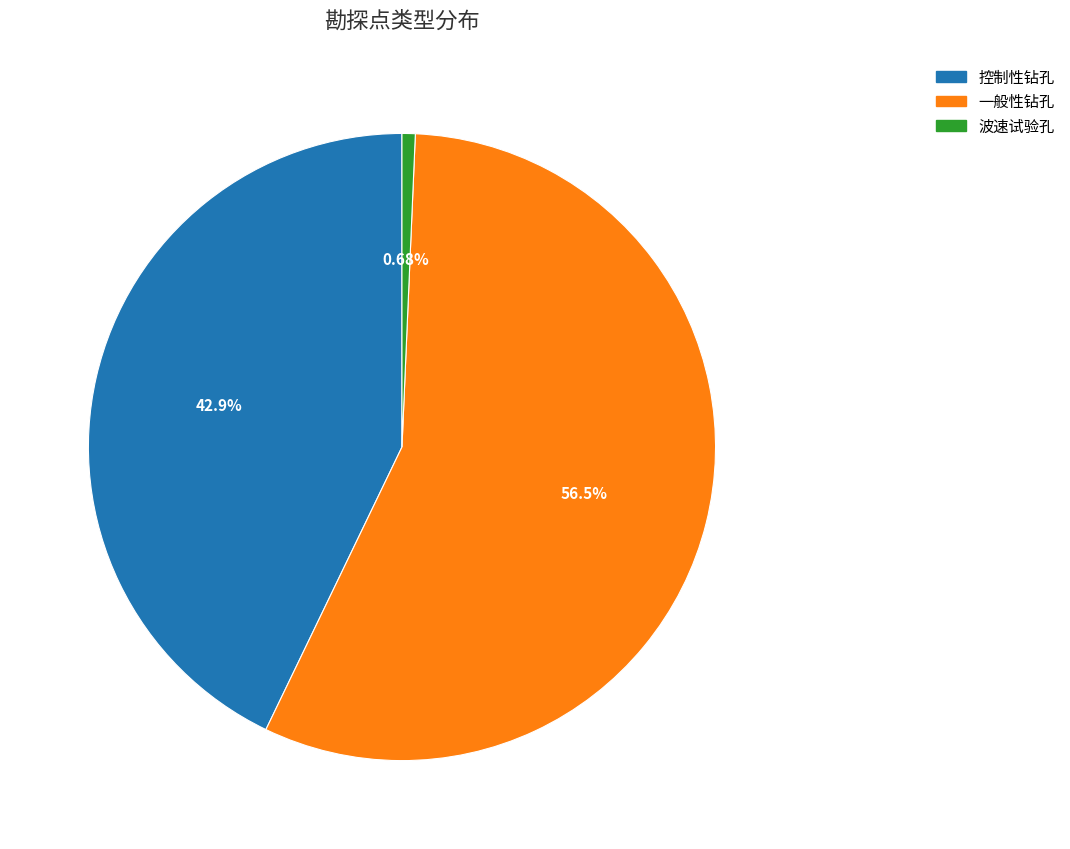

Which category accounts for the majority?

一般性钻孔